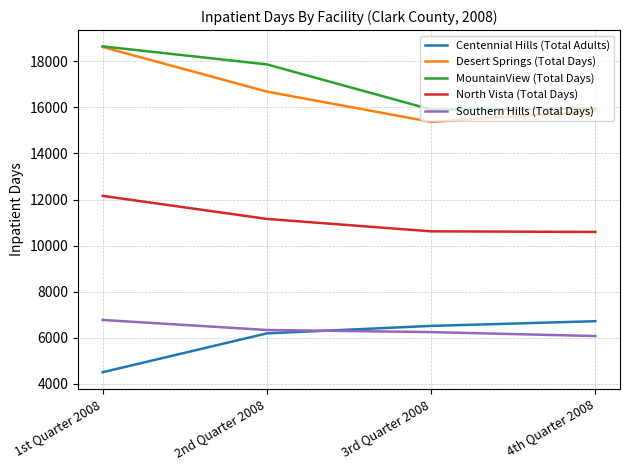

What is the difference between the highest and lowest values at 2nd Quarter 2008?

11673